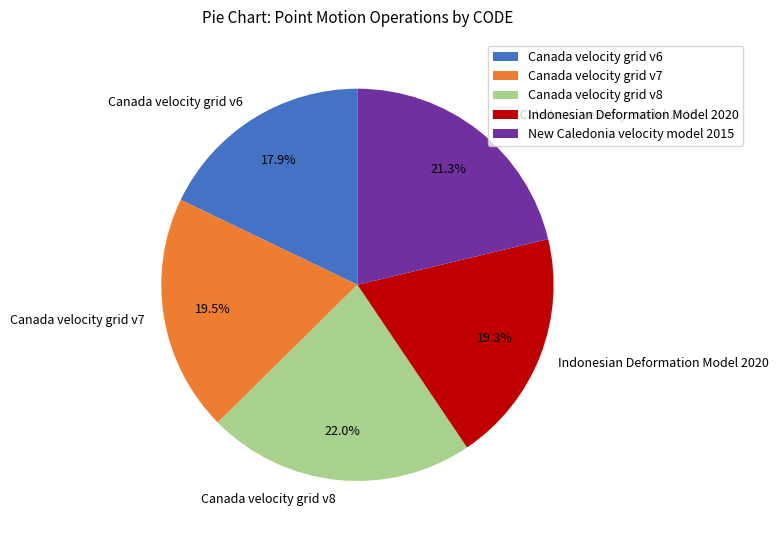

Is the sum of New Caledonia velocity model 2015 and Canada velocity grid v7 greater than half?

No